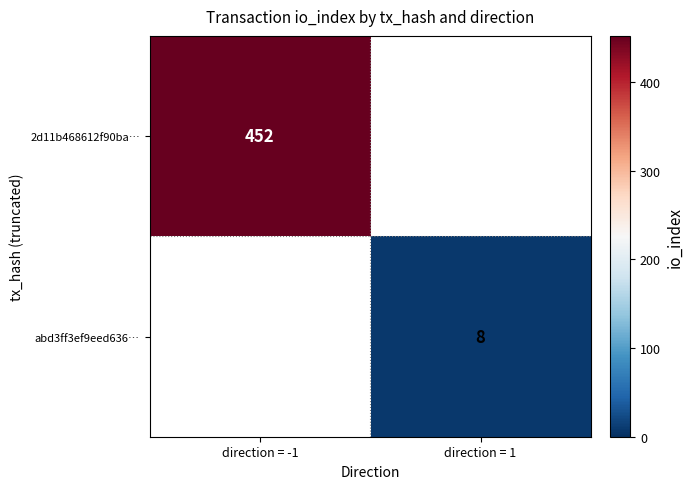

True or false: abd3ff3ef9eed636… has a value of 2.0 at direction = 1.

False